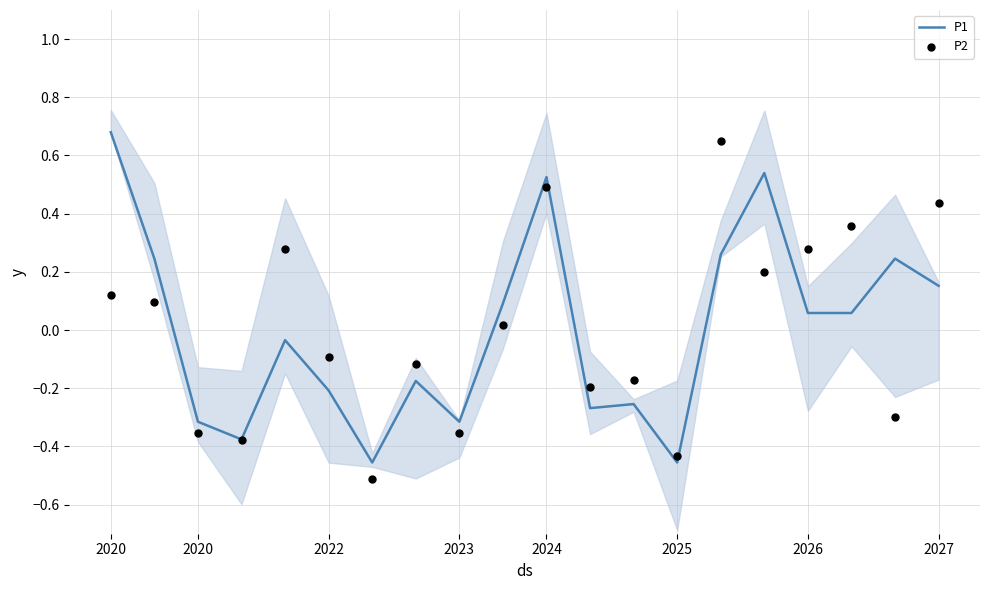

Which series has the largest total across all categories?

P2